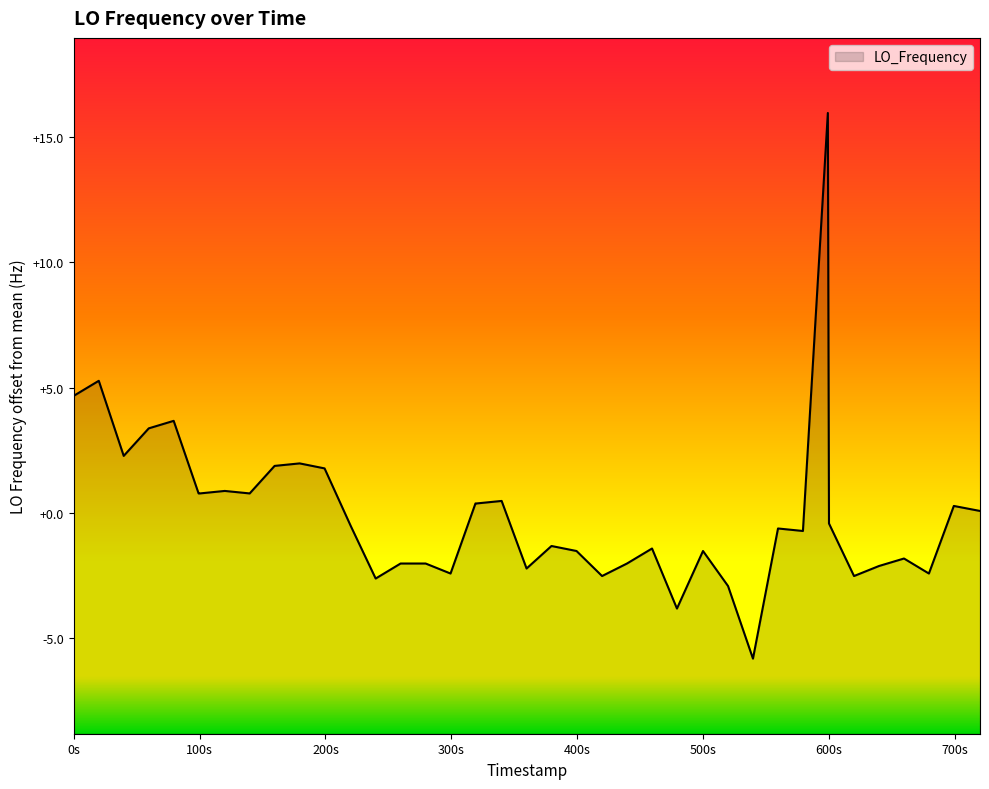

What value does the data have at 1560319835.8?

-2.5